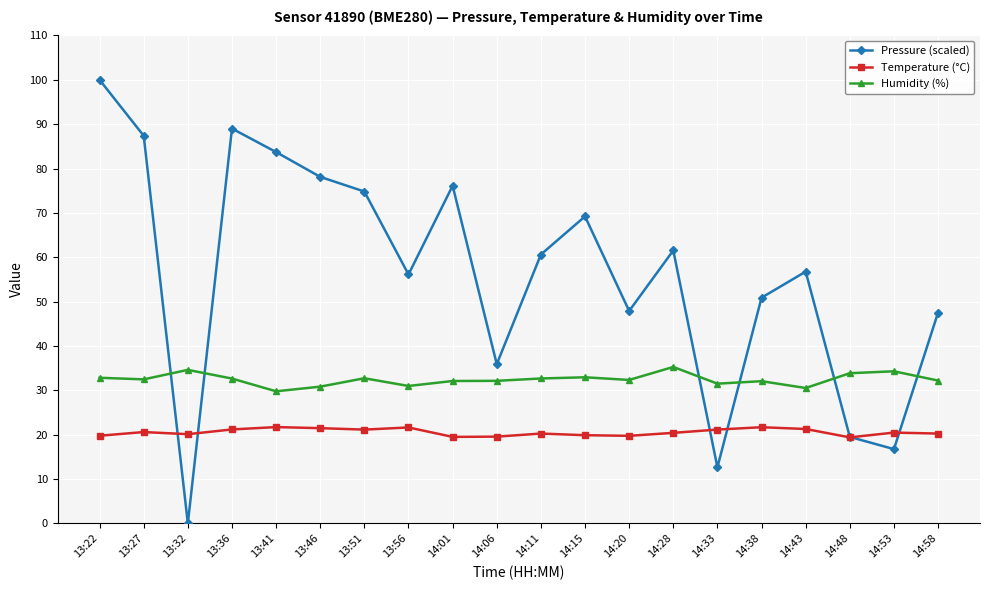

The Pressure (scaled) series shows 76.1 at 14:01. True or false?

True